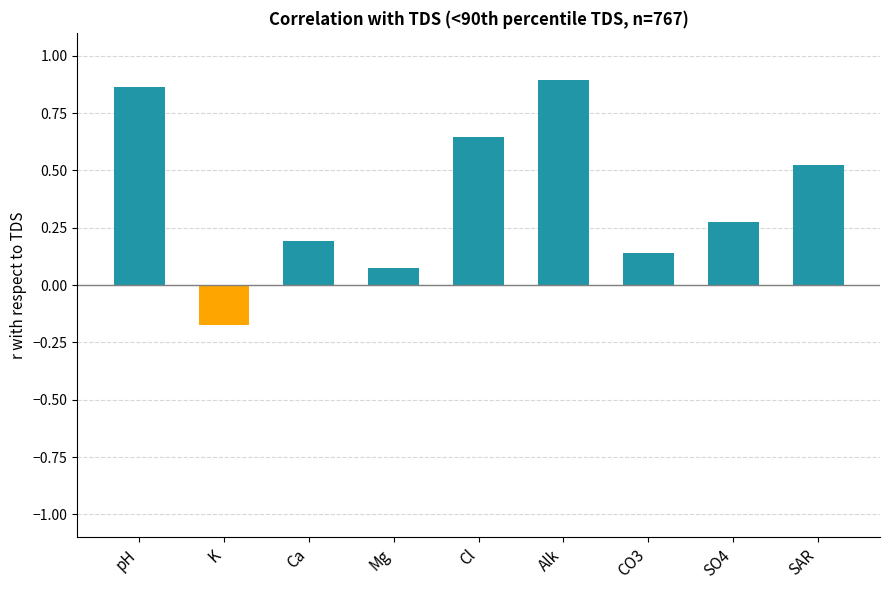

Is it true that the value at Ca is 0.1?

False